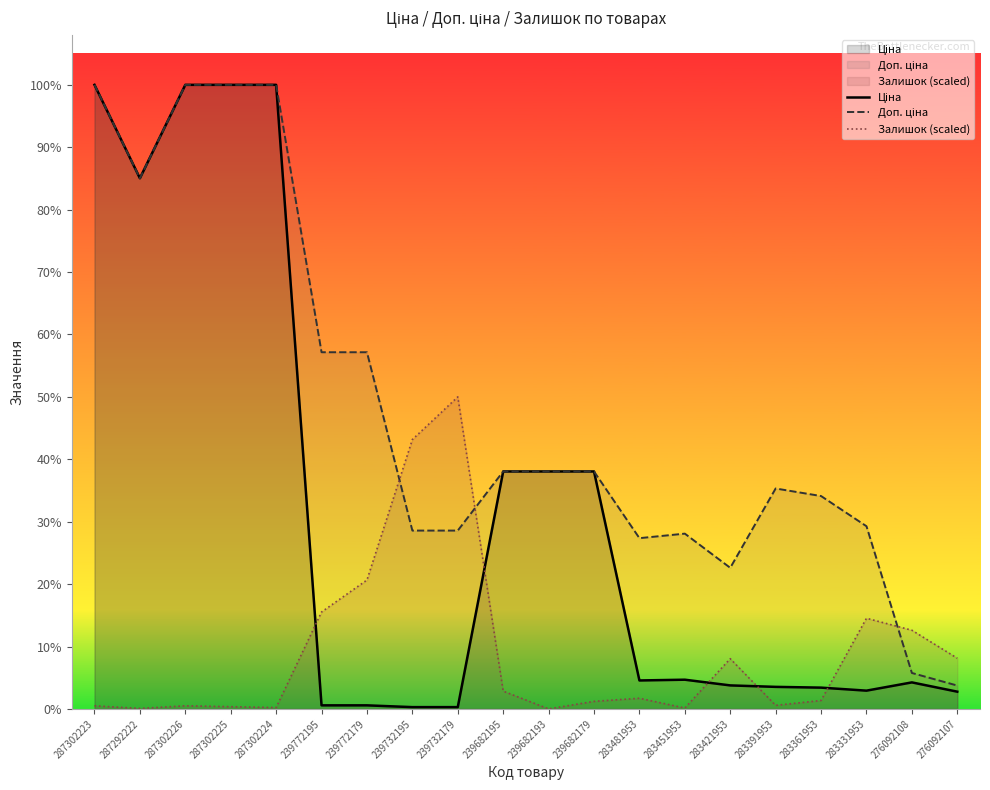

List the series in order of their peak value, lowest first.

Залишок (scaled), Ціна, Доп. ціна